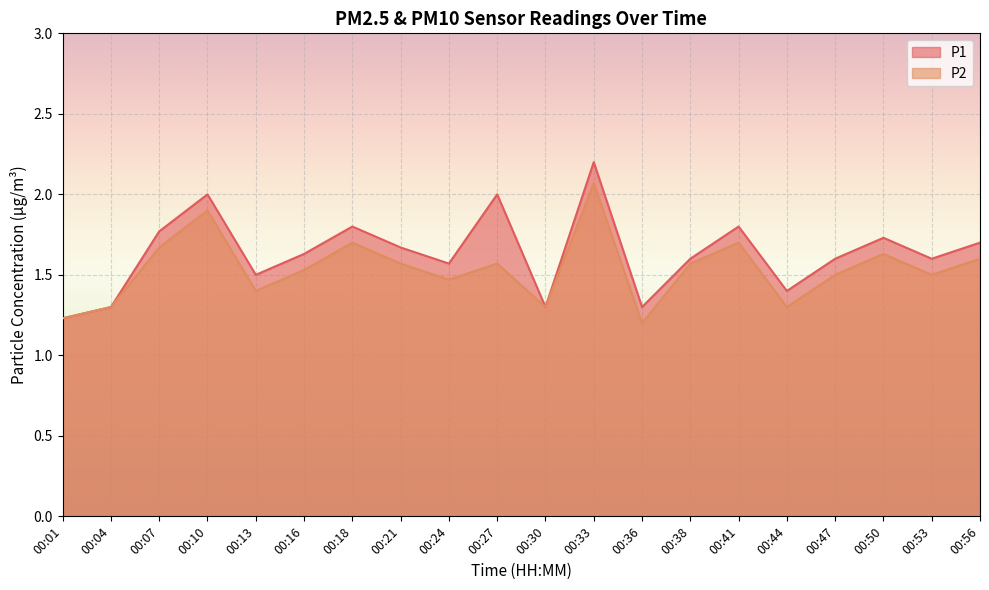

True or false: P1 and P2 intersect in this chart.

False